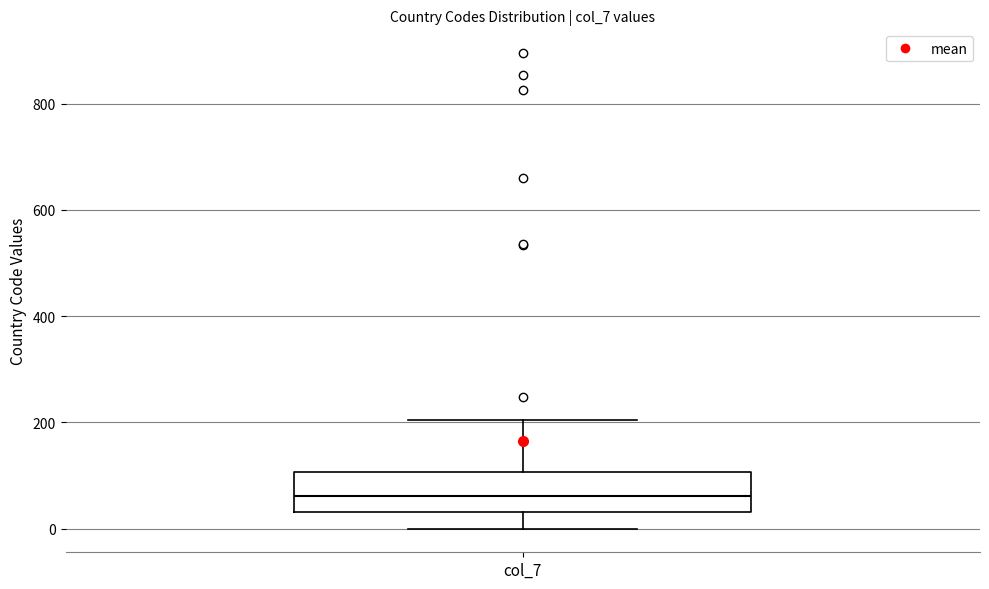

Read this box plot against the y-axis: the position of the median line, the range covered by the box, and the ends of both whiskers. The values are not printed on the chart, so give them approximately, as read against the axis.

median 60, box 40 to 100, whiskers 0 to 200